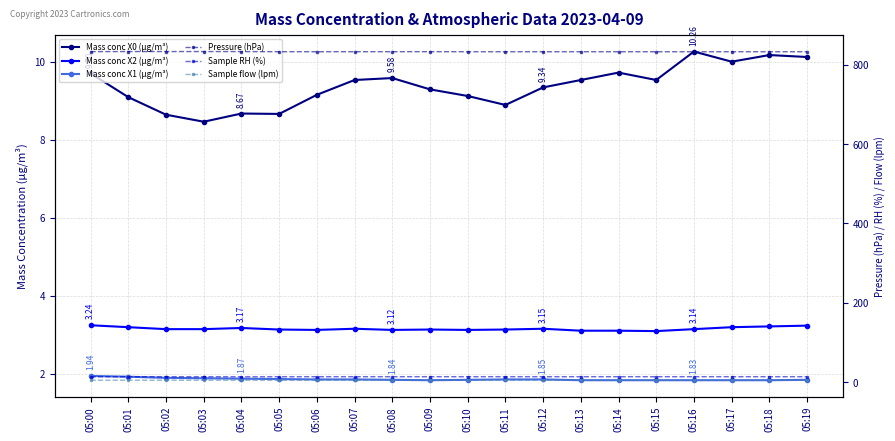

The Mass conc X2 (μg/m³) series shows 5.2 at 05:15. True or false?

False